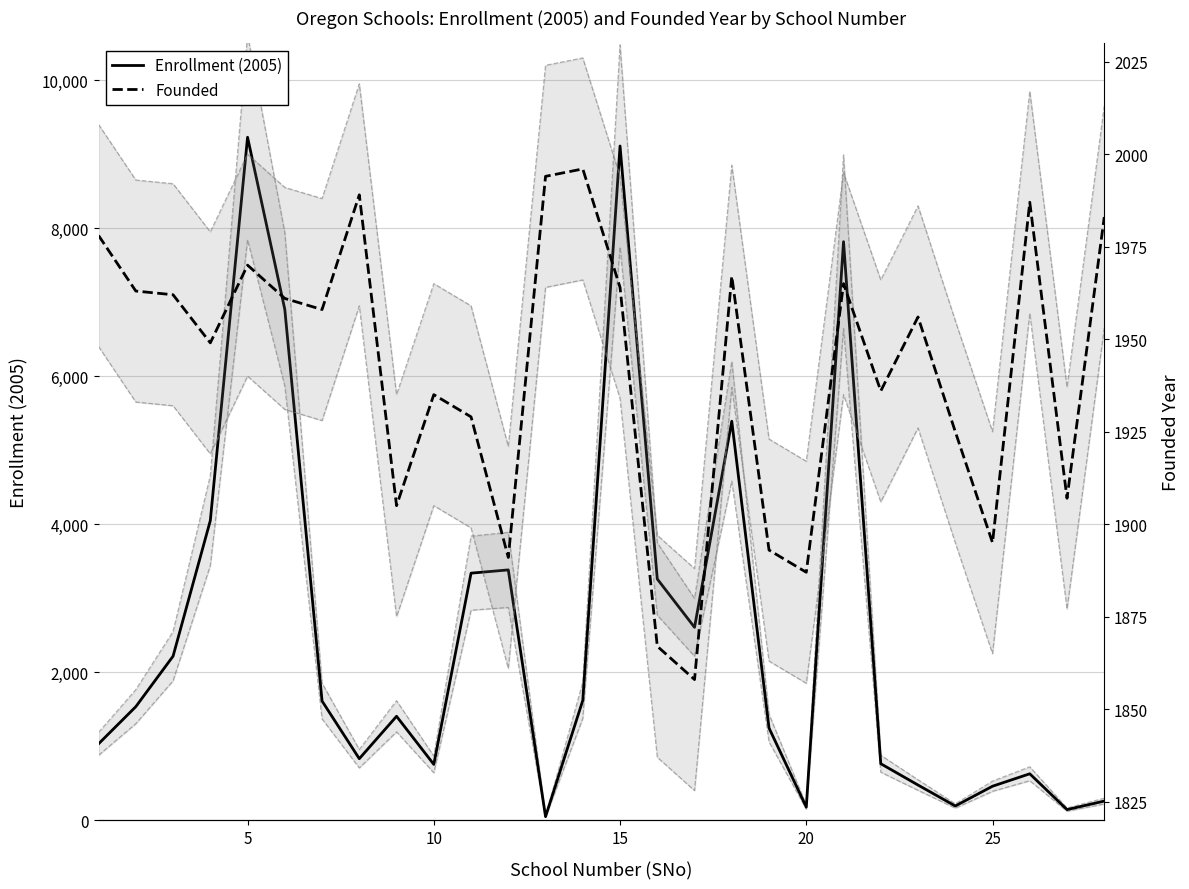

What is the difference between the second highest and second lowest values in the Enrollment (2005) series?

8967